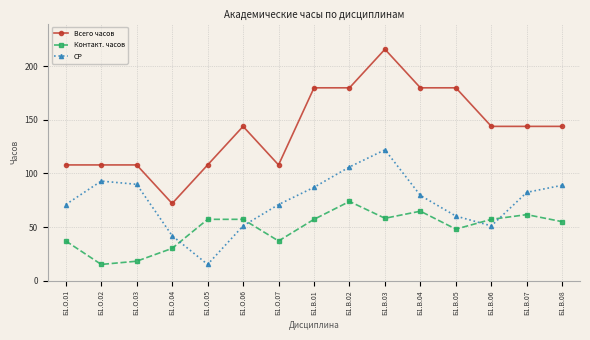

The Контакт. часов series shows 57.2 at Б1.В.06. True or false?

True